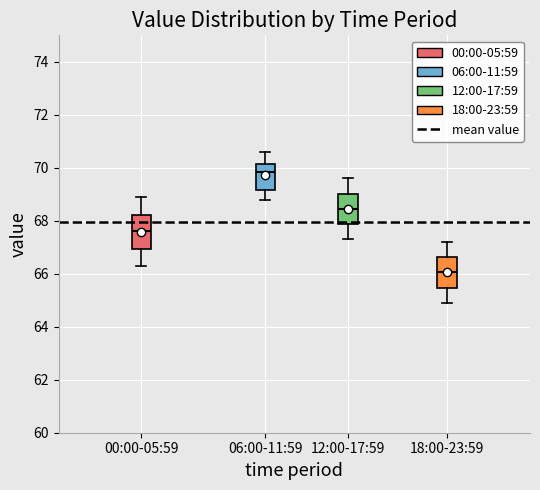

Which box has the lowest median line?

18:00-23:59